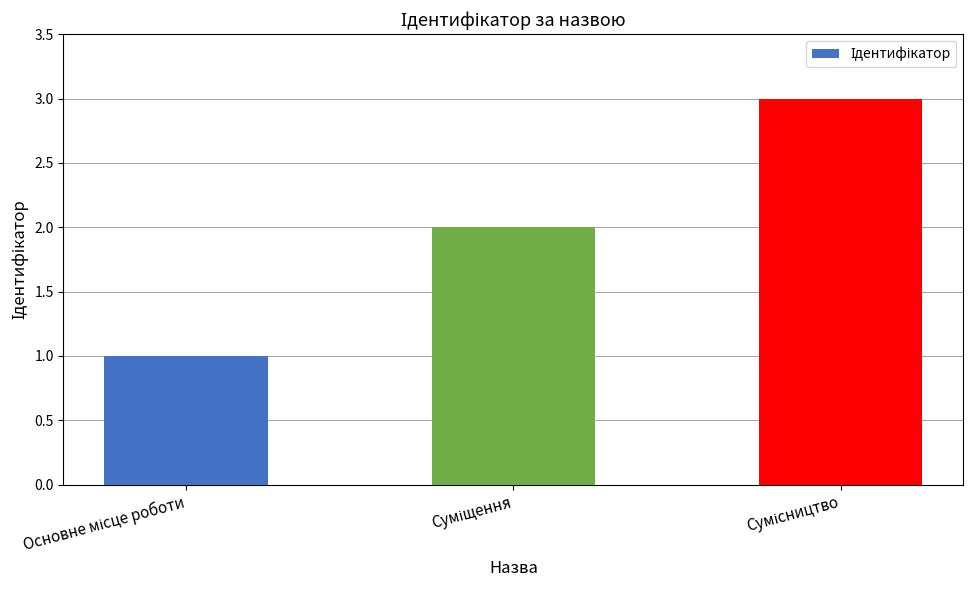

What is the sum of all values?

6